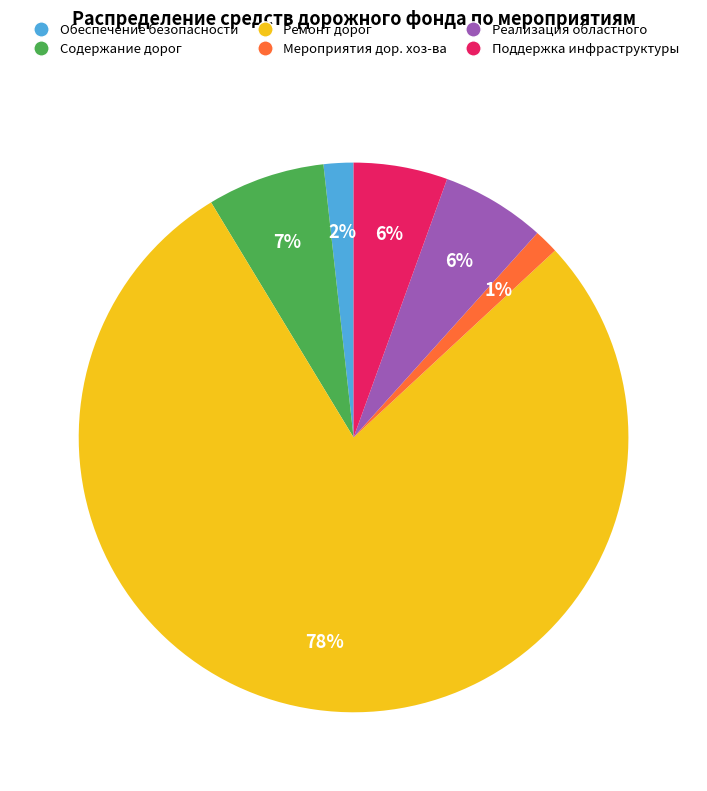

Does any single category account for the majority?

Yes